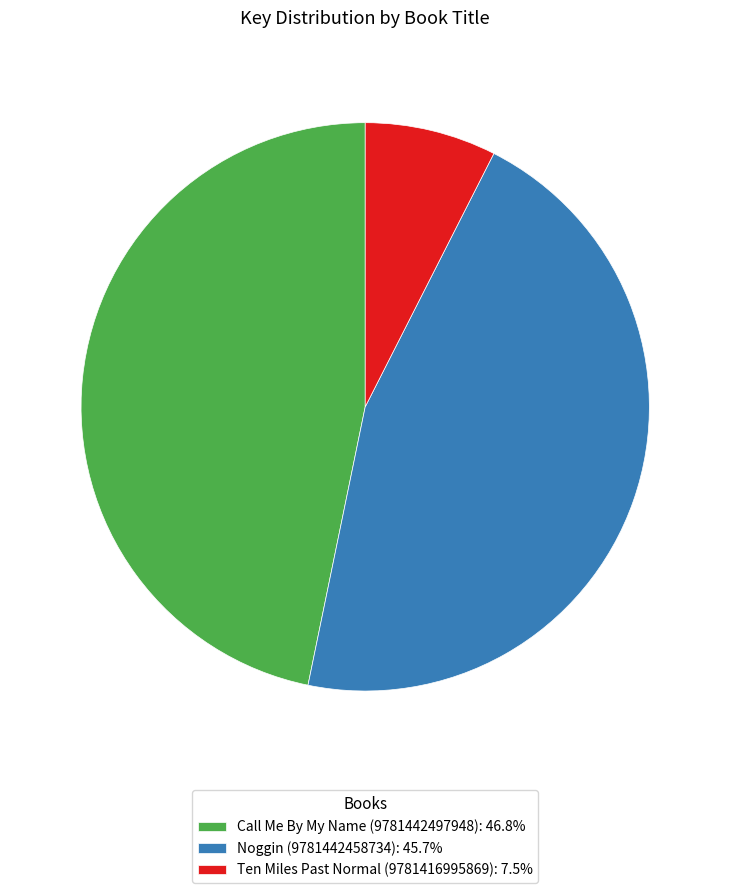

Is there a majority slice in this chart?

No